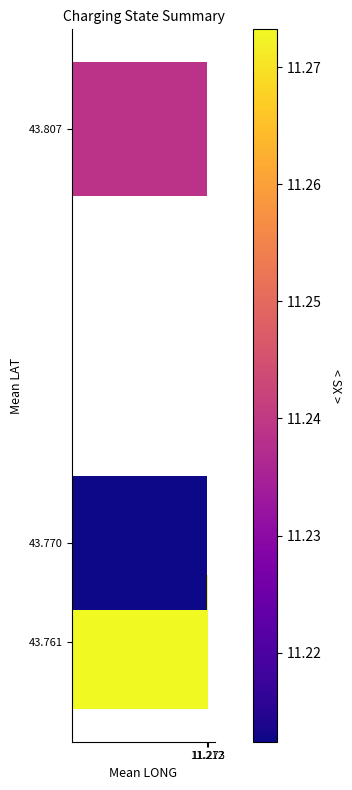

At which category does the chart reach its minimum across all series?

43.770